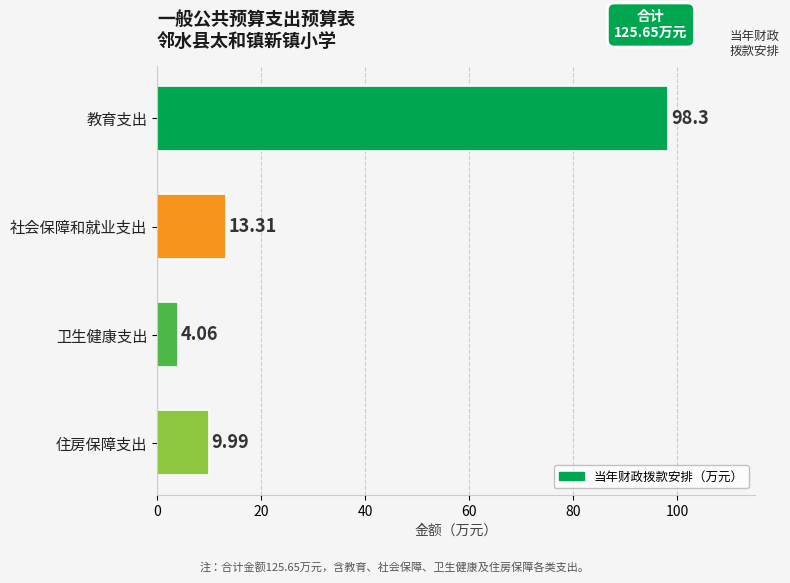

At which label is the value closest to 51?

社会保障和就业支出